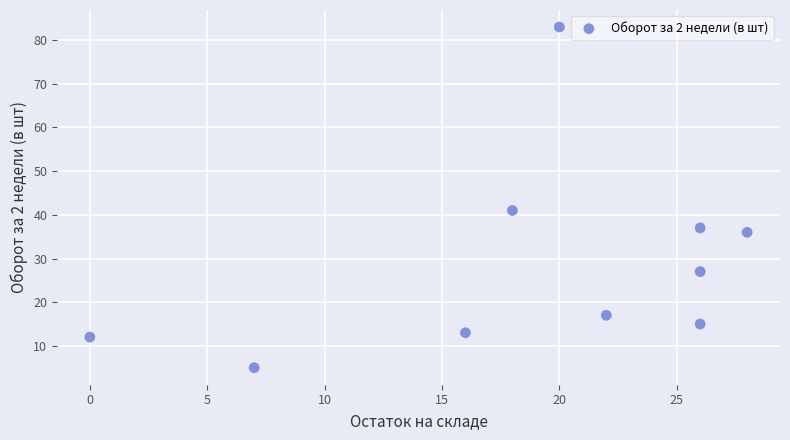

What is the average X value?

19